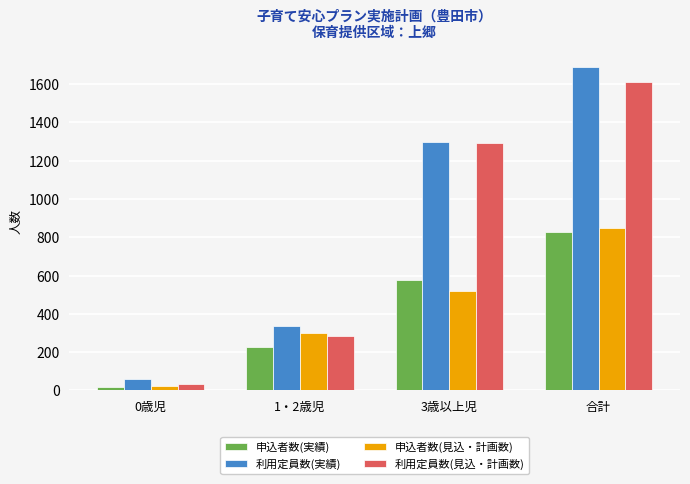

What is the difference between the highest and lowest values at 合計?

864